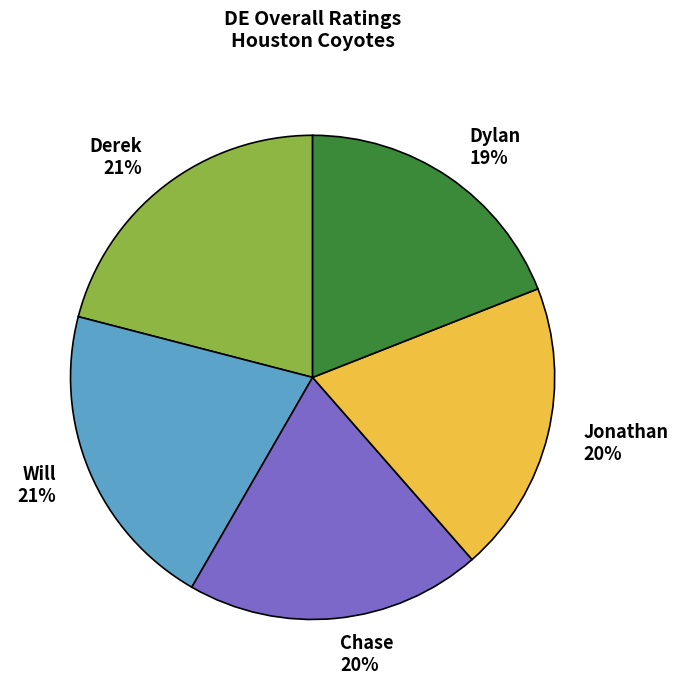

Does Jonathan represent more than half of the total?

No